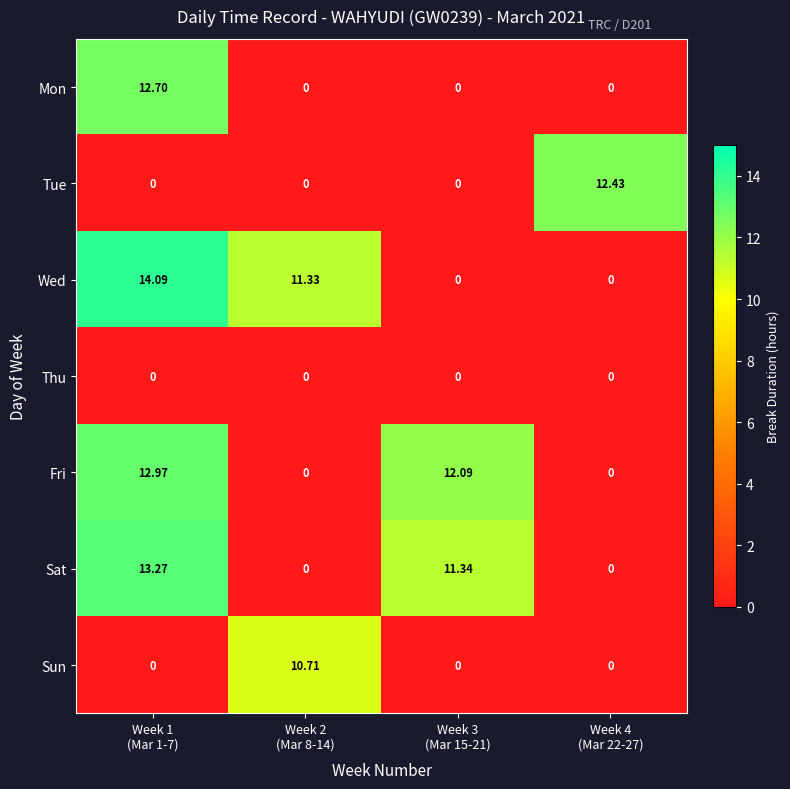

Which series has the largest total across all categories?

Wed